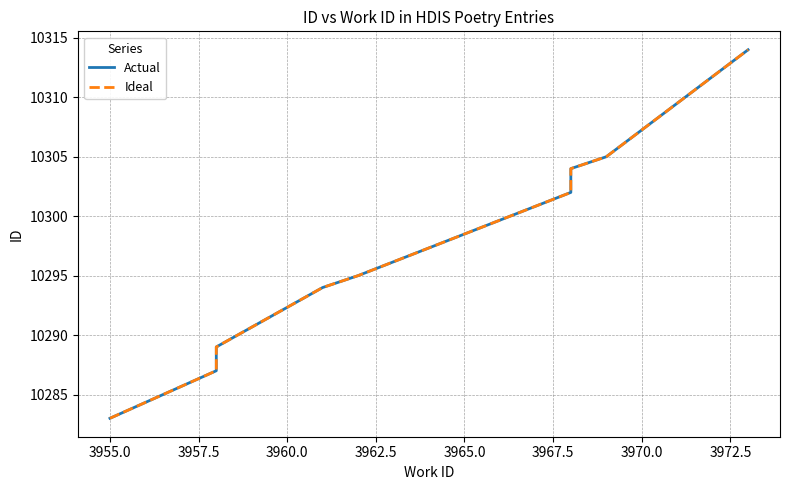

Rank the series at 3955.0 from highest to lowest value.

Actual, Ideal